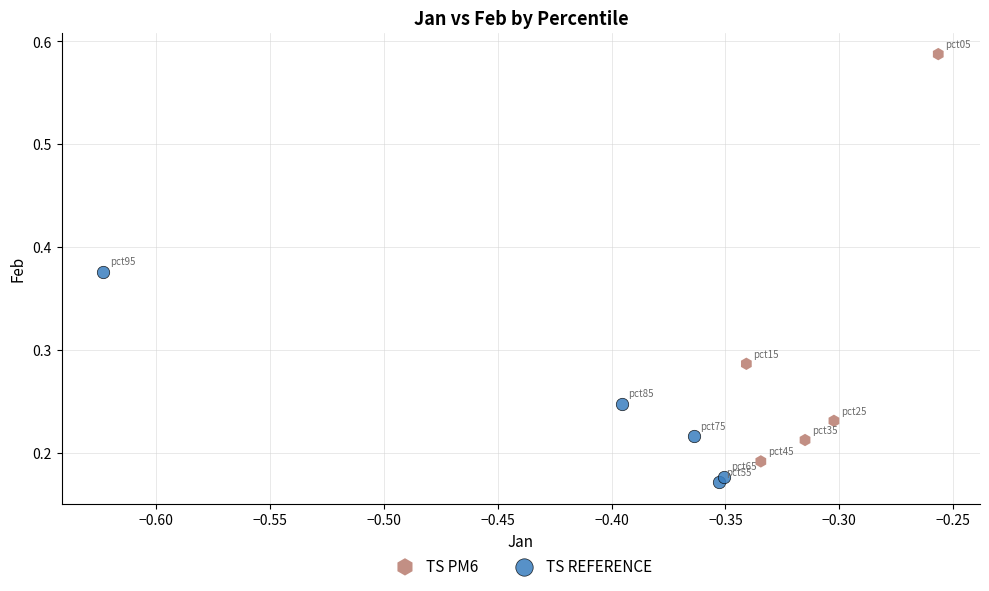

Which series contains the highest Y value?

TS PM6